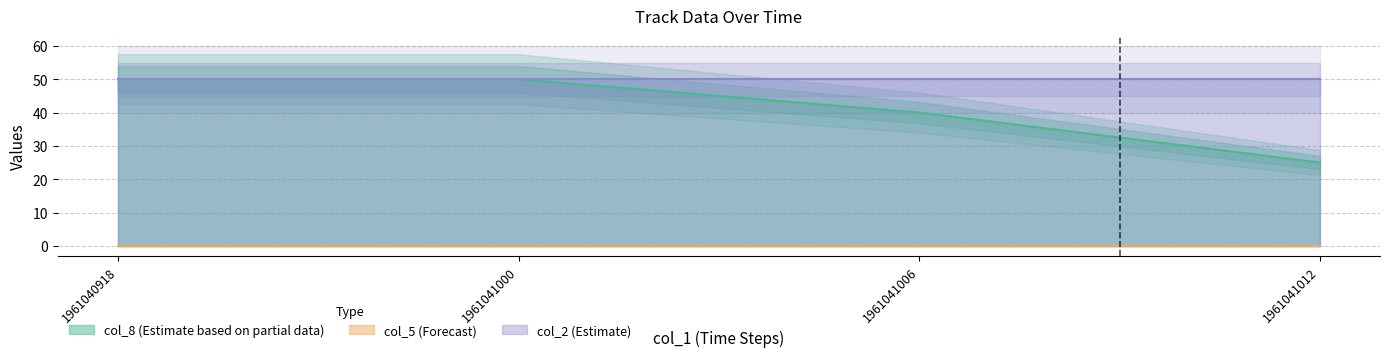

The col_8 series shows 29.3 at 1961040918. True or false?

False